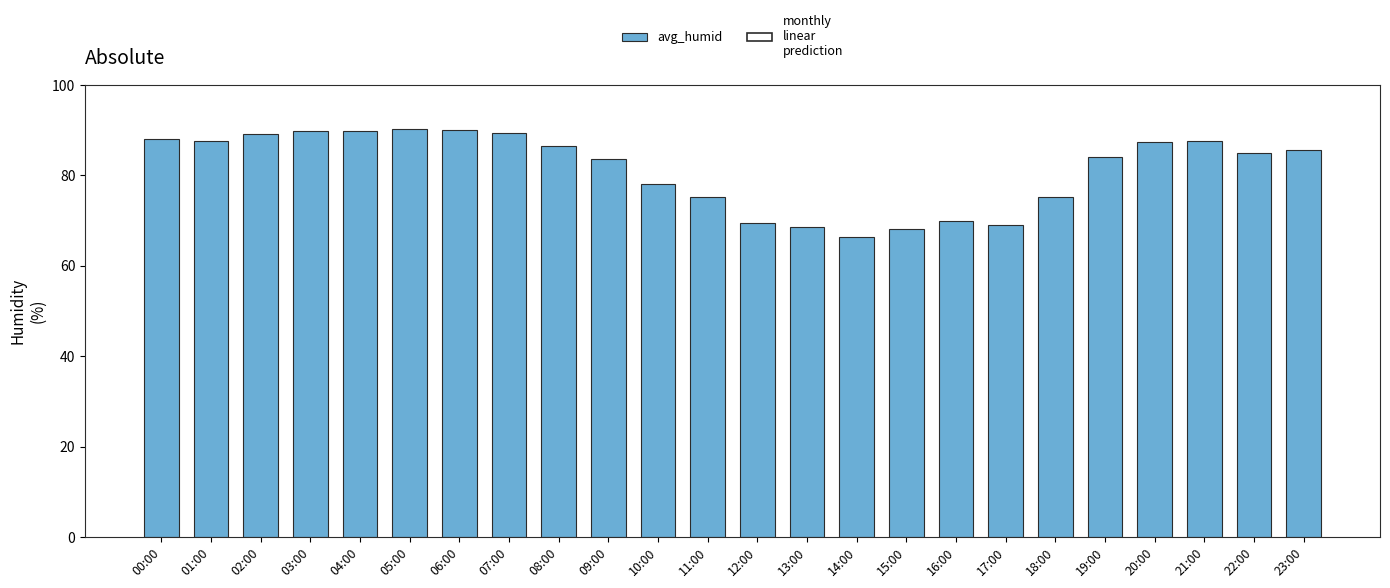

What is the label of the 24th bar from the left?

23:00